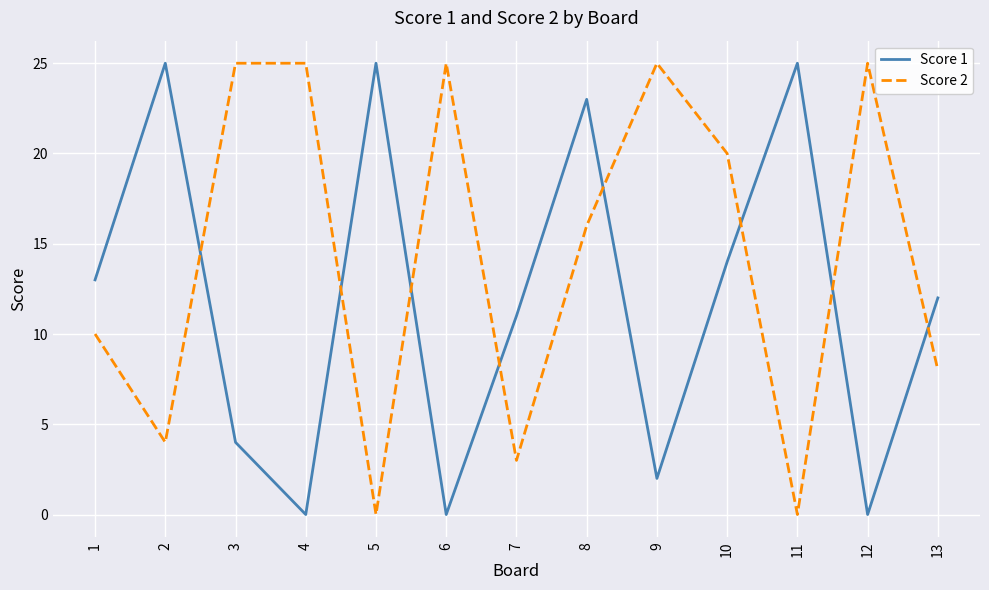

Between 2 and 11, which series saw the biggest shift?

Score 2